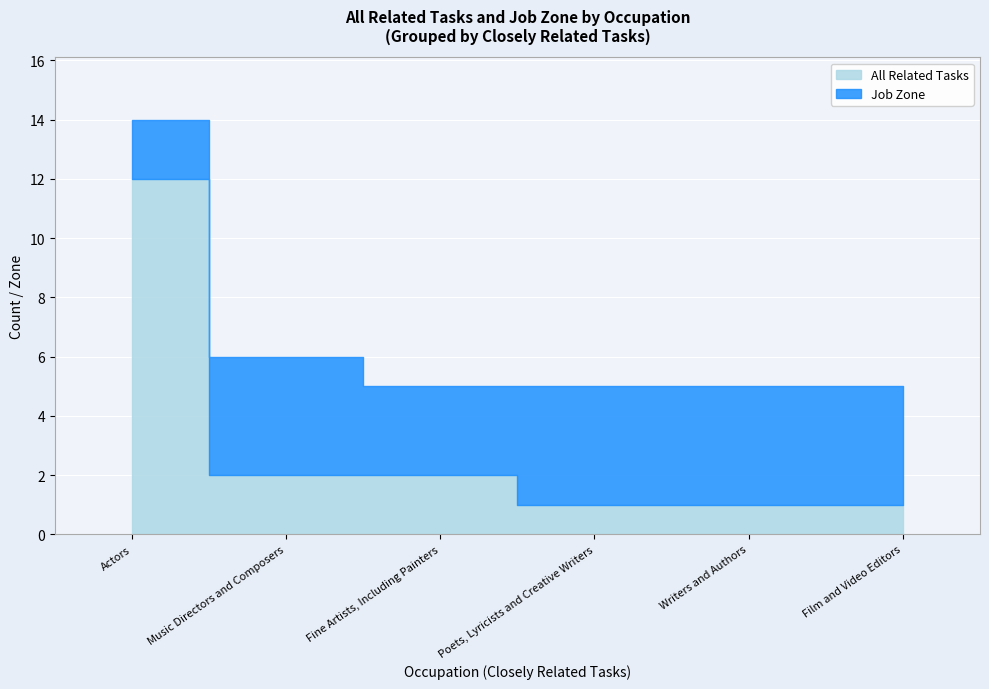

How many lines are shown in the chart?

2